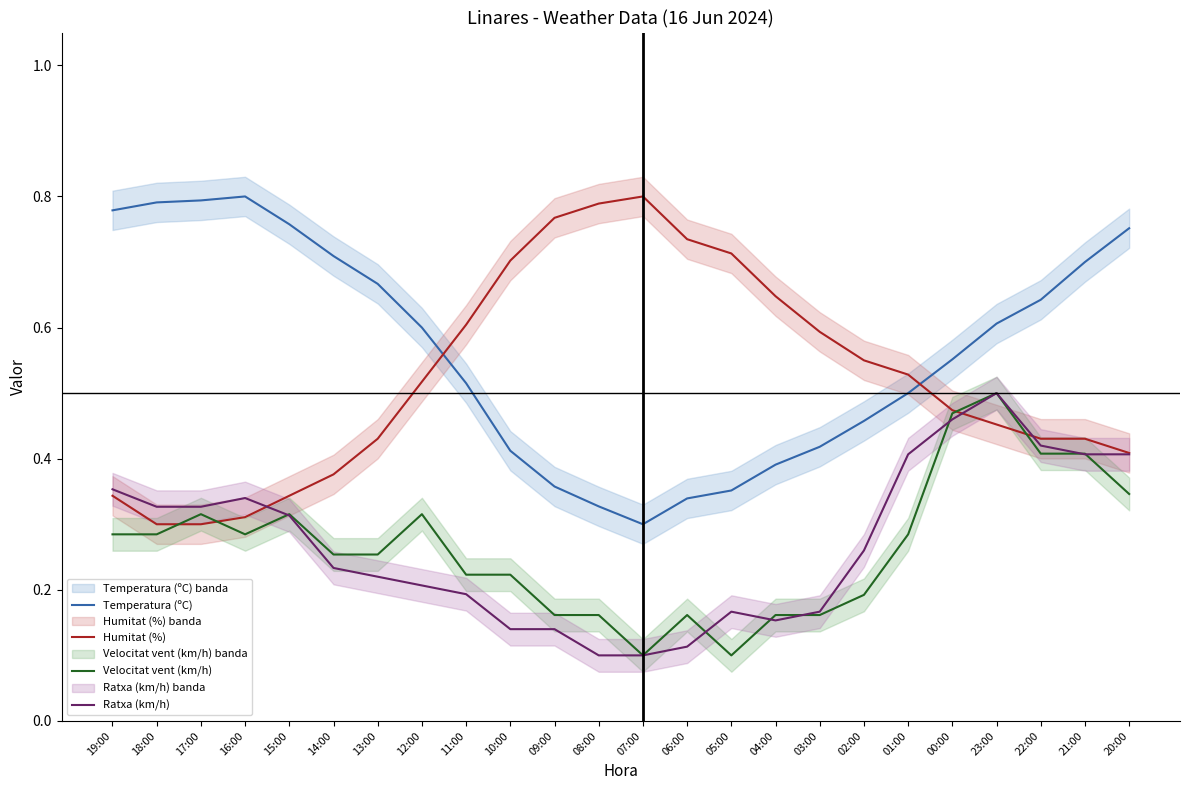

Is it true that Ratxa (km/h) equals 0.2 at 11:00?

True